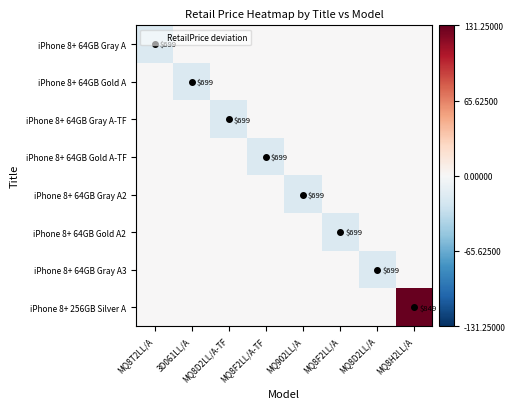

List the series in order of their peak value, highest first.

iPhone 8+ 256GB Silver A, iPhone 8+ 64GB Gray A, iPhone 8+ 64GB Gold A, iPhone 8+ 64GB Gray A-TF, iPhone 8+ 64GB Gold A-TF, iPhone 8+ 64GB Gray A2, iPhone 8+ 64GB Gold A2, iPhone 8+ 64GB Gray A3